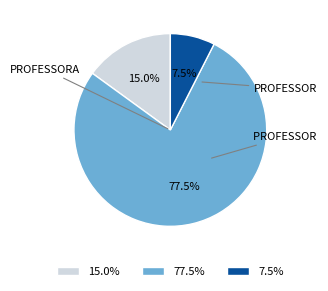

Is there a majority slice in this chart?

Yes